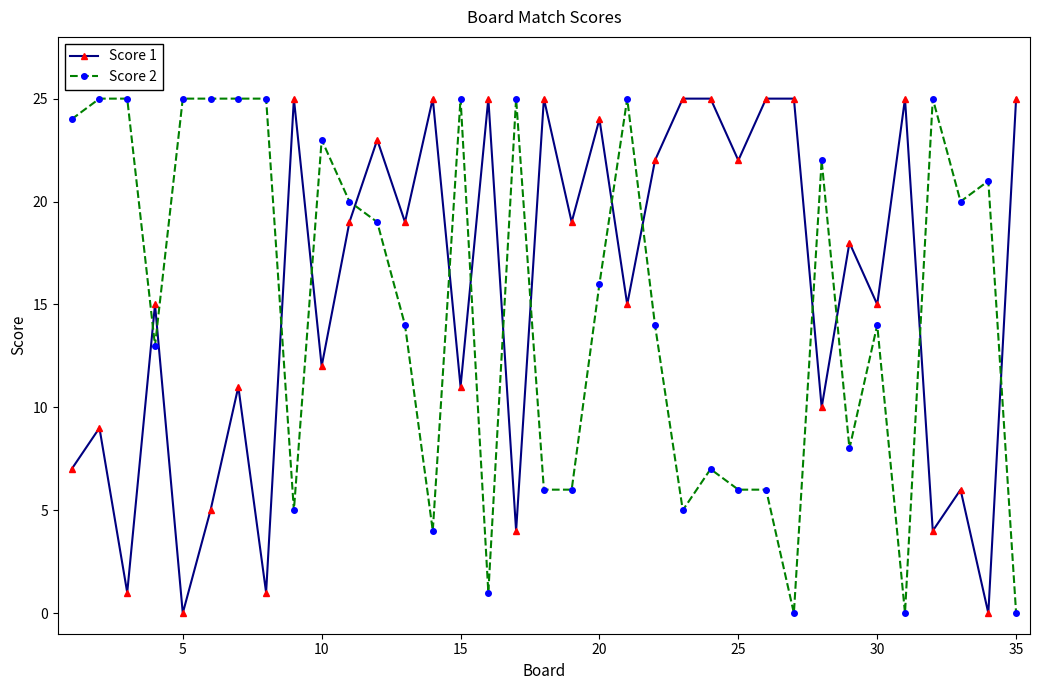

Which series ends up on top after the final intersection of Score 1 and Score 2?

Score 1